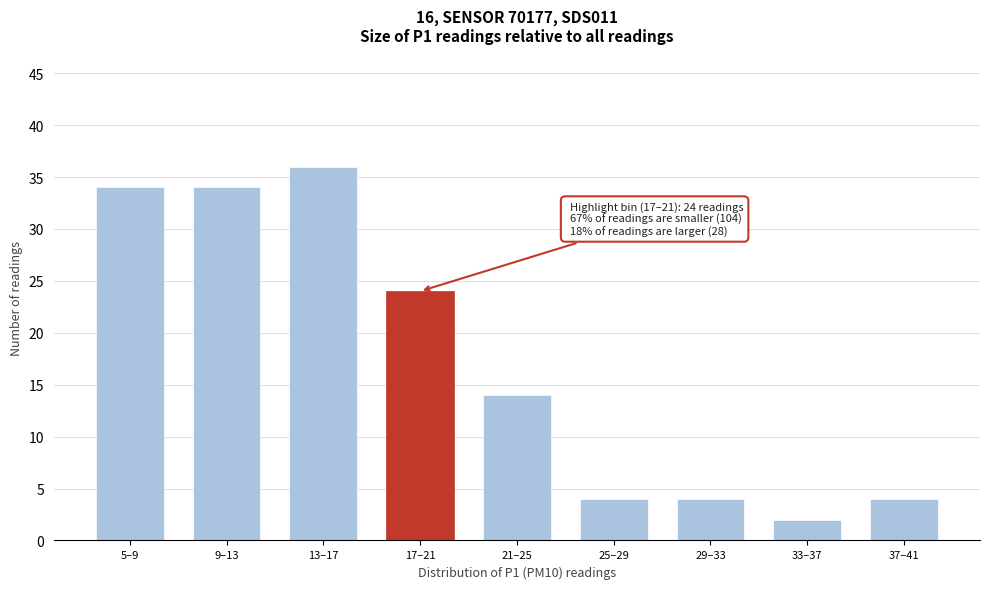

Reading left to right, list all the values displayed in this chart.

34	34	36	24	14	4	4	2	4